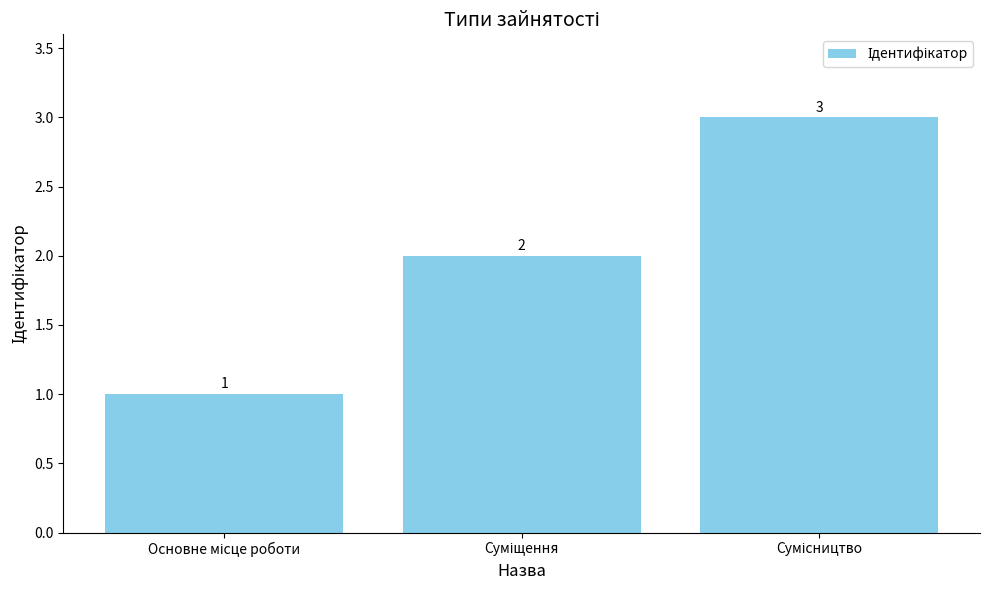

What is the sum of all values?

6